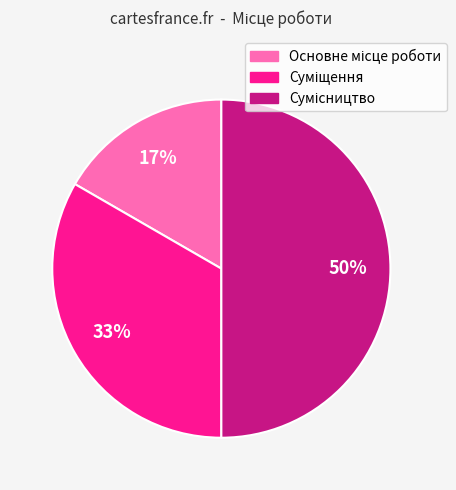

Count the number of slices in the pie.

3